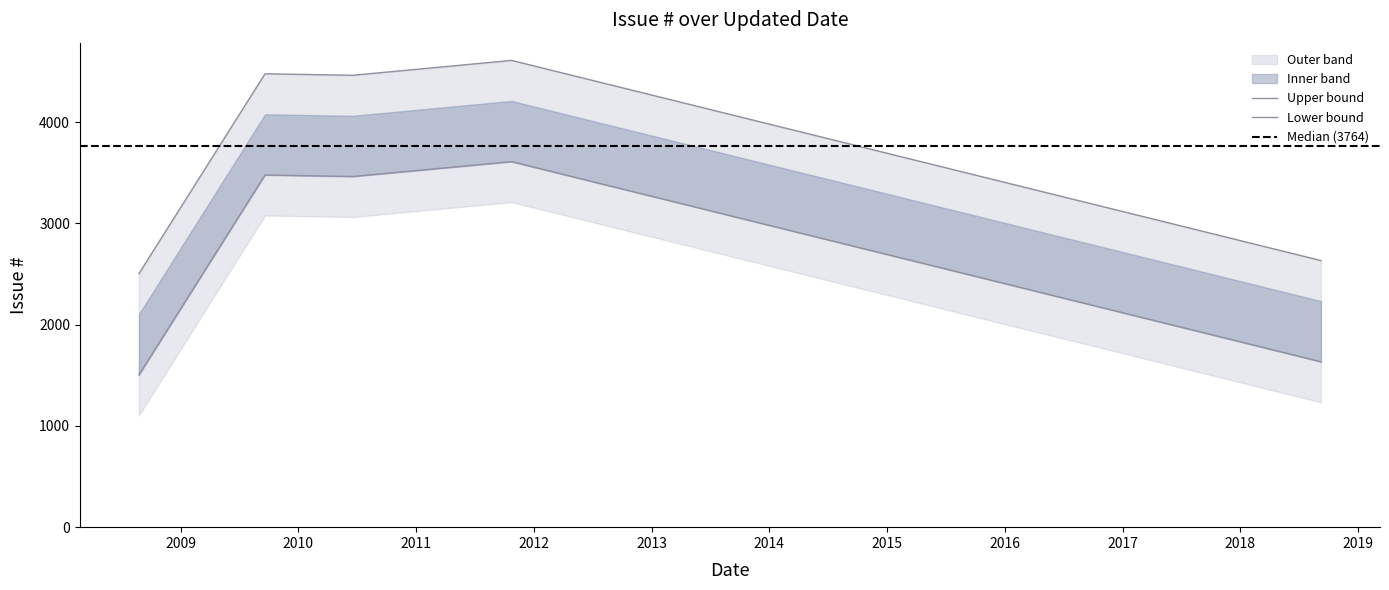

List the labels in order of value, largest first.

2011-10-25, 2009-09-20, 2010-06-19, 2018-09-08, 2008-08-25